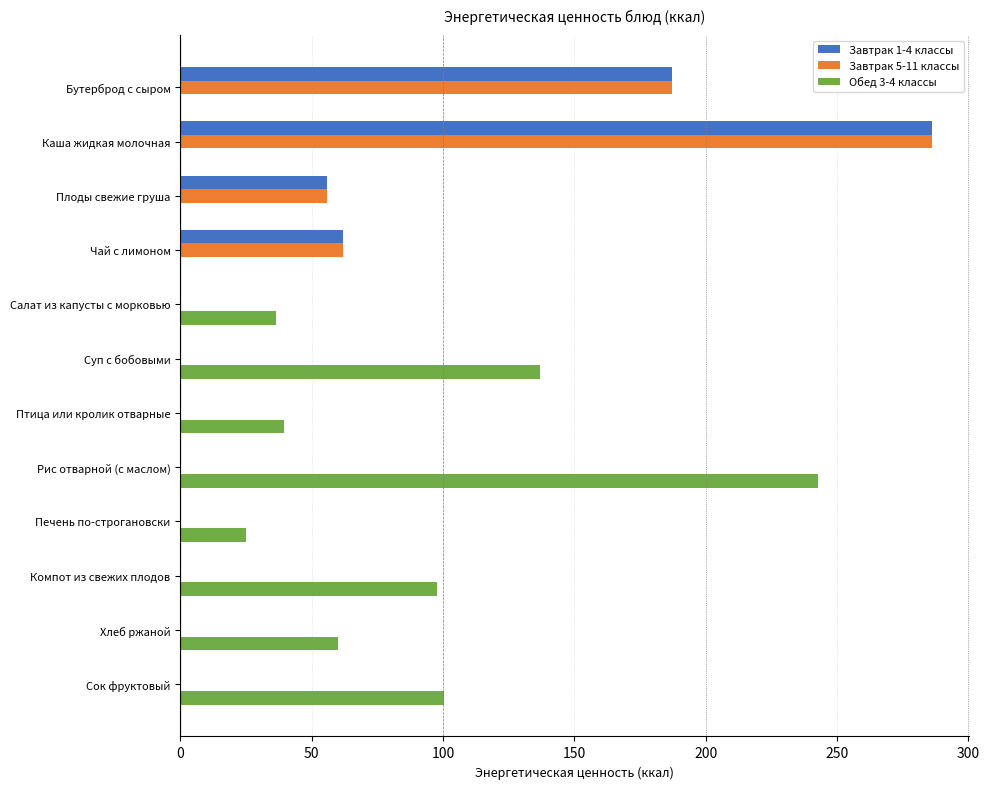

Which category has the highest value in the Завтрак 5-11 классы series?

Каша жидкая молочная